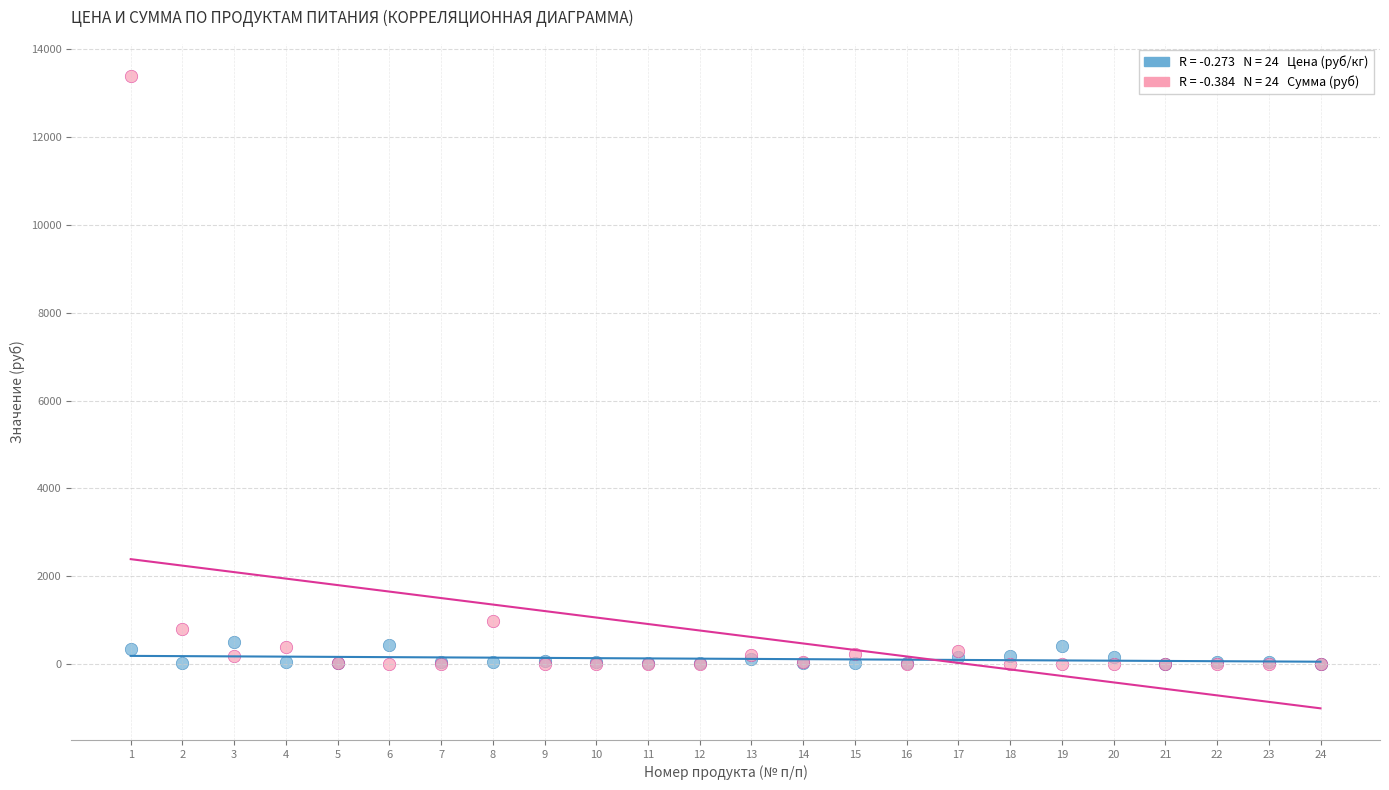

Across all series, what Y value is closest to 6699?

981.4